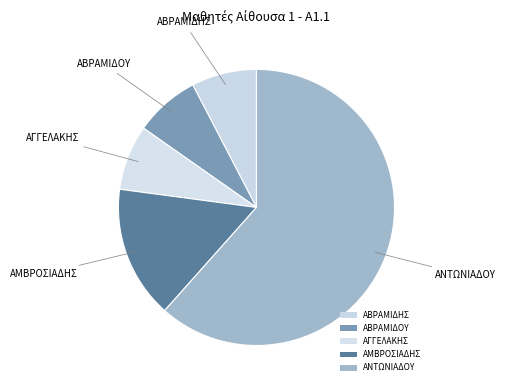

Count the number of slices in the pie.

5